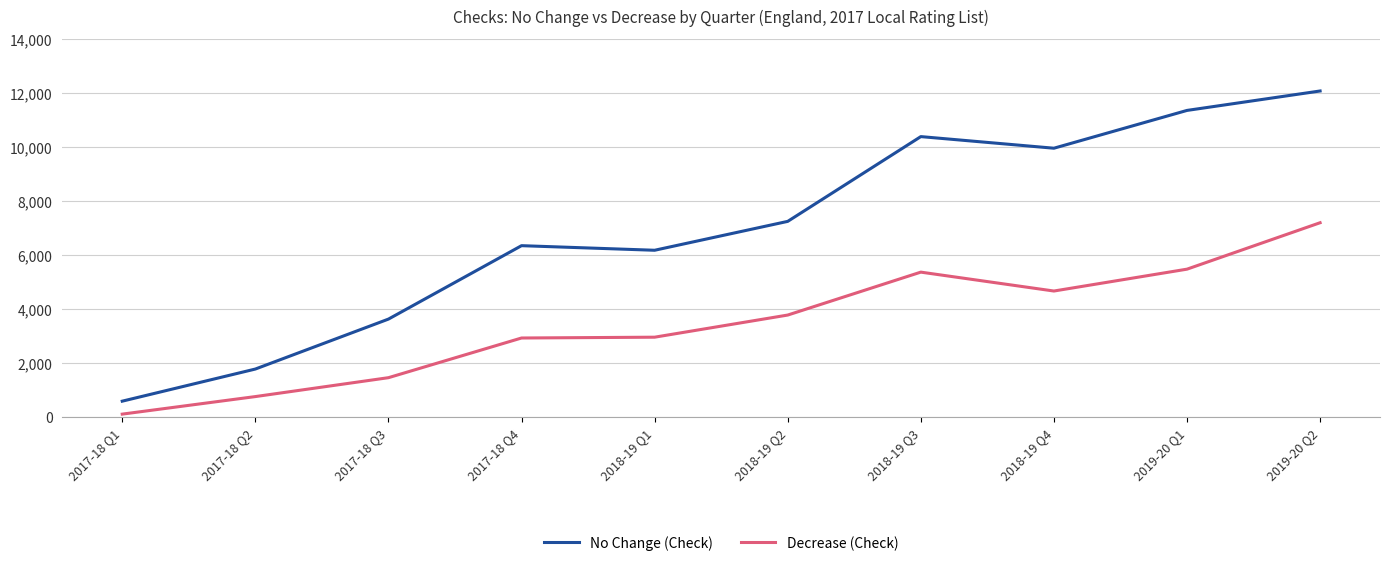

The Decrease (Check) series shows 4680 at 2018-19 Q4. True or false?

True